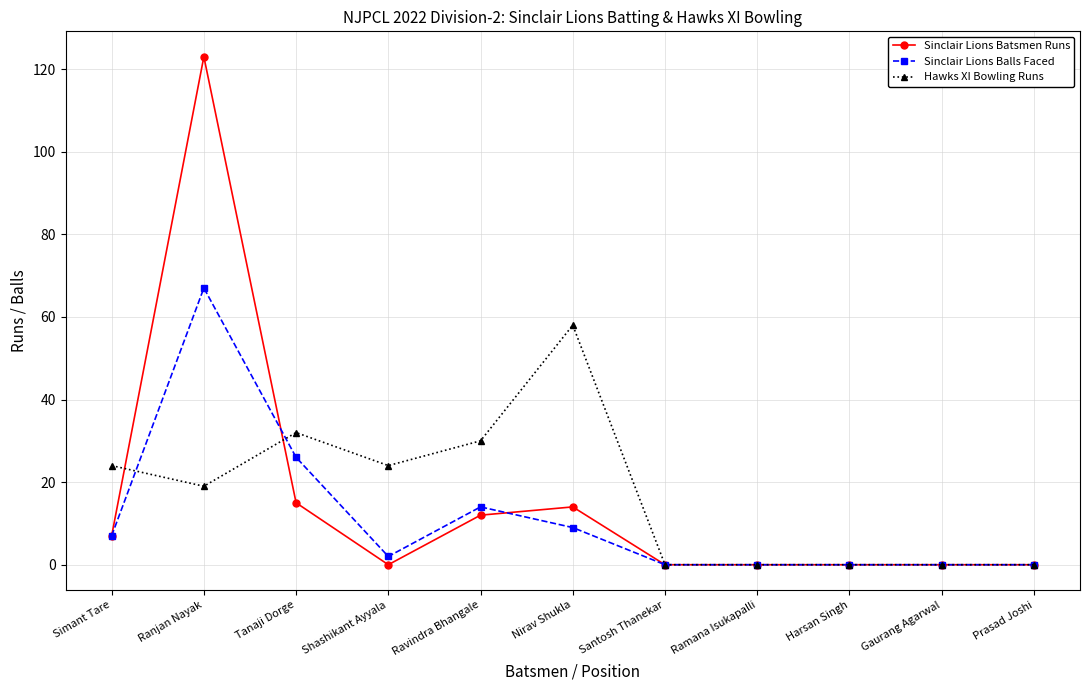

At which label does Sinclair Lions Balls Faced reach its peak?

Ranjan Nayak